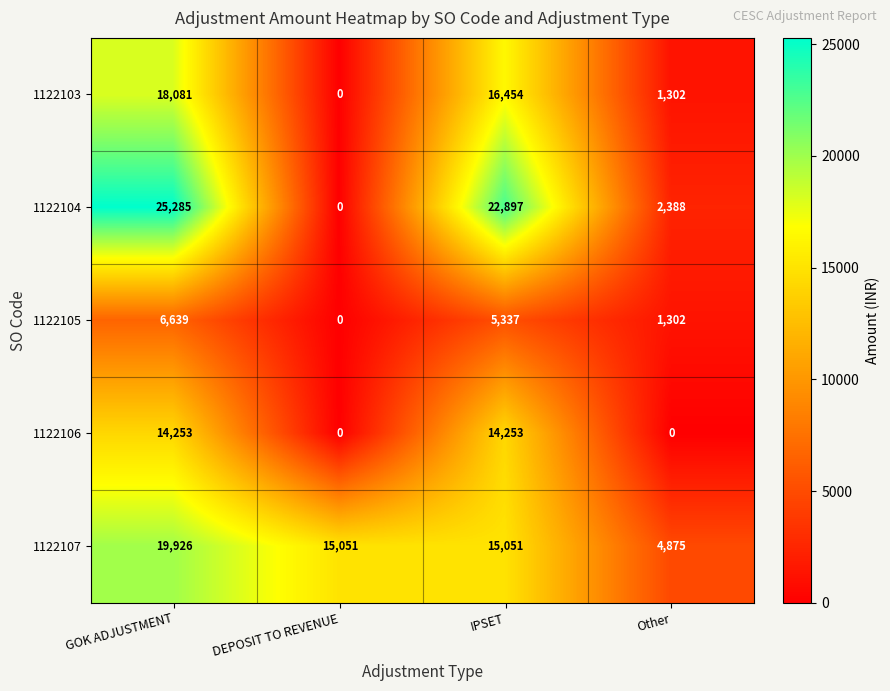

Rank the categories by 1122105 value from lowest to highest.

DEPOSIT TO REVENUE, Other, IPSET, GOK ADJUSTMENT